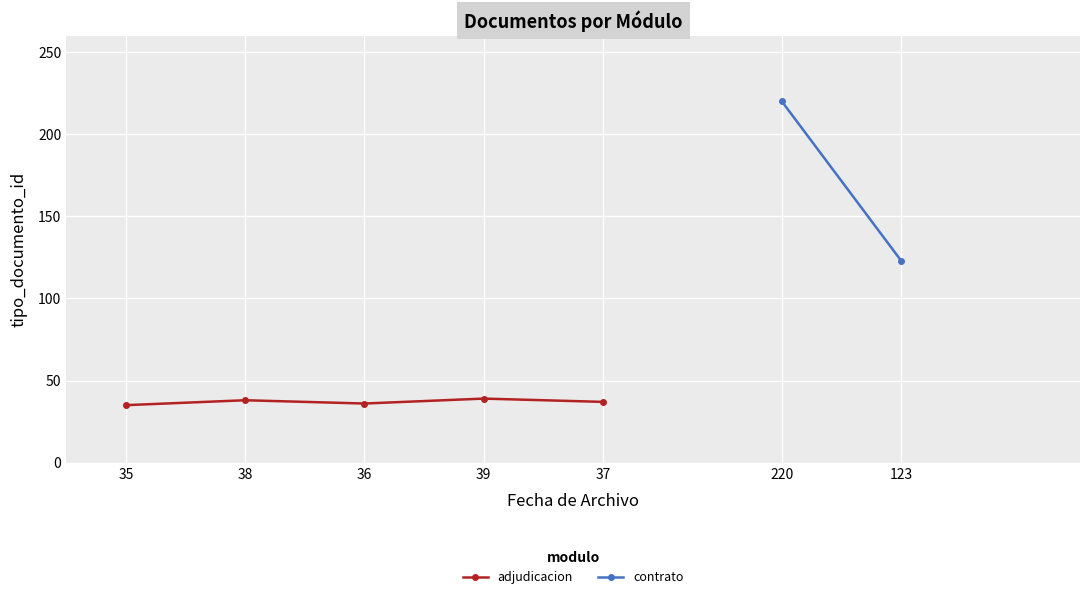

Does the chart display data point markers on the line(s)?

Yes